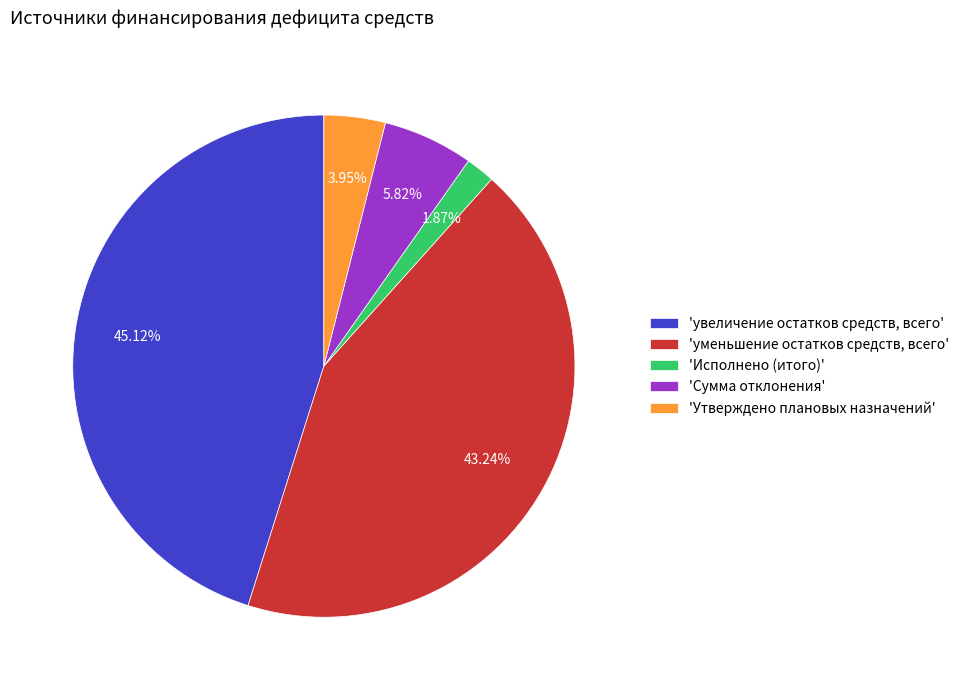

Is there a majority slice in this chart?

No